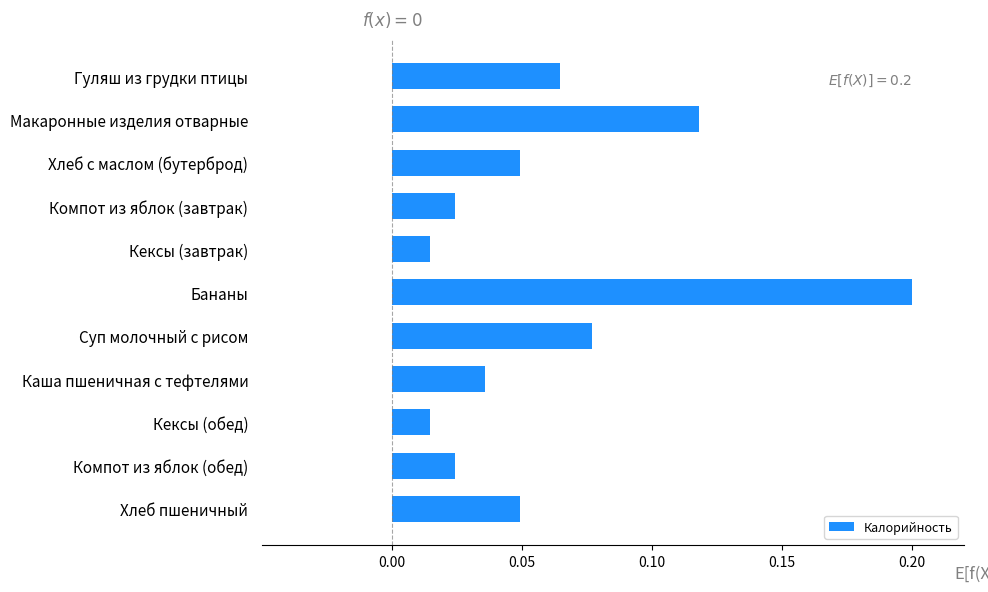

What position from the top is Кексы (обед)?

9